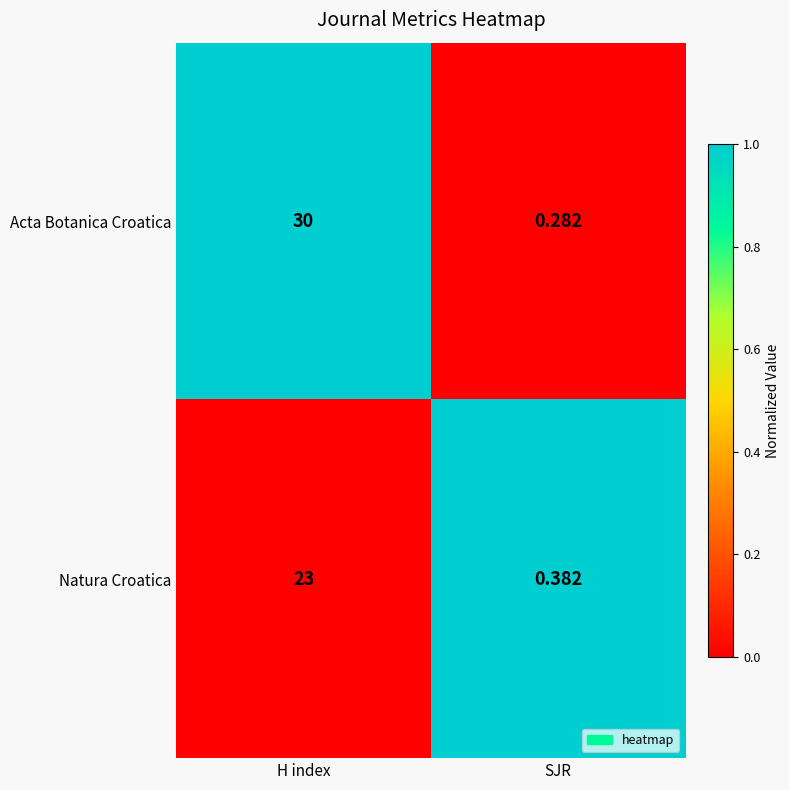

Which label corresponds to the smallest value in the chart?

SJR